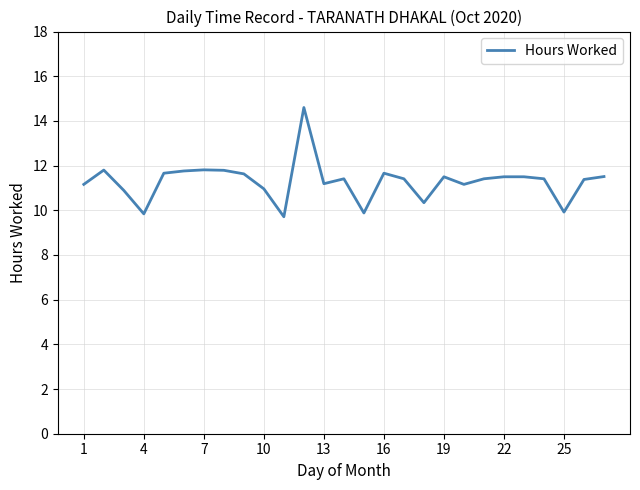

What is the smallest value displayed?

9.7